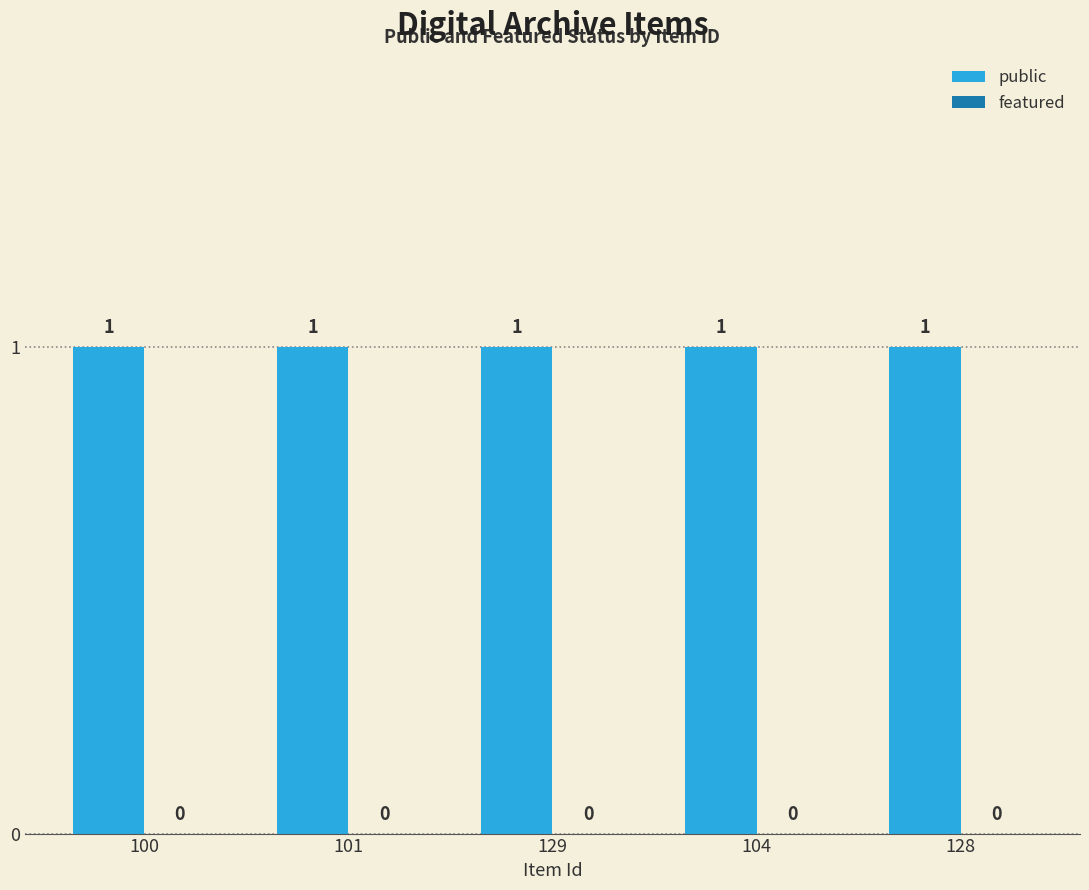

At which category is the sum across all series the highest?

100